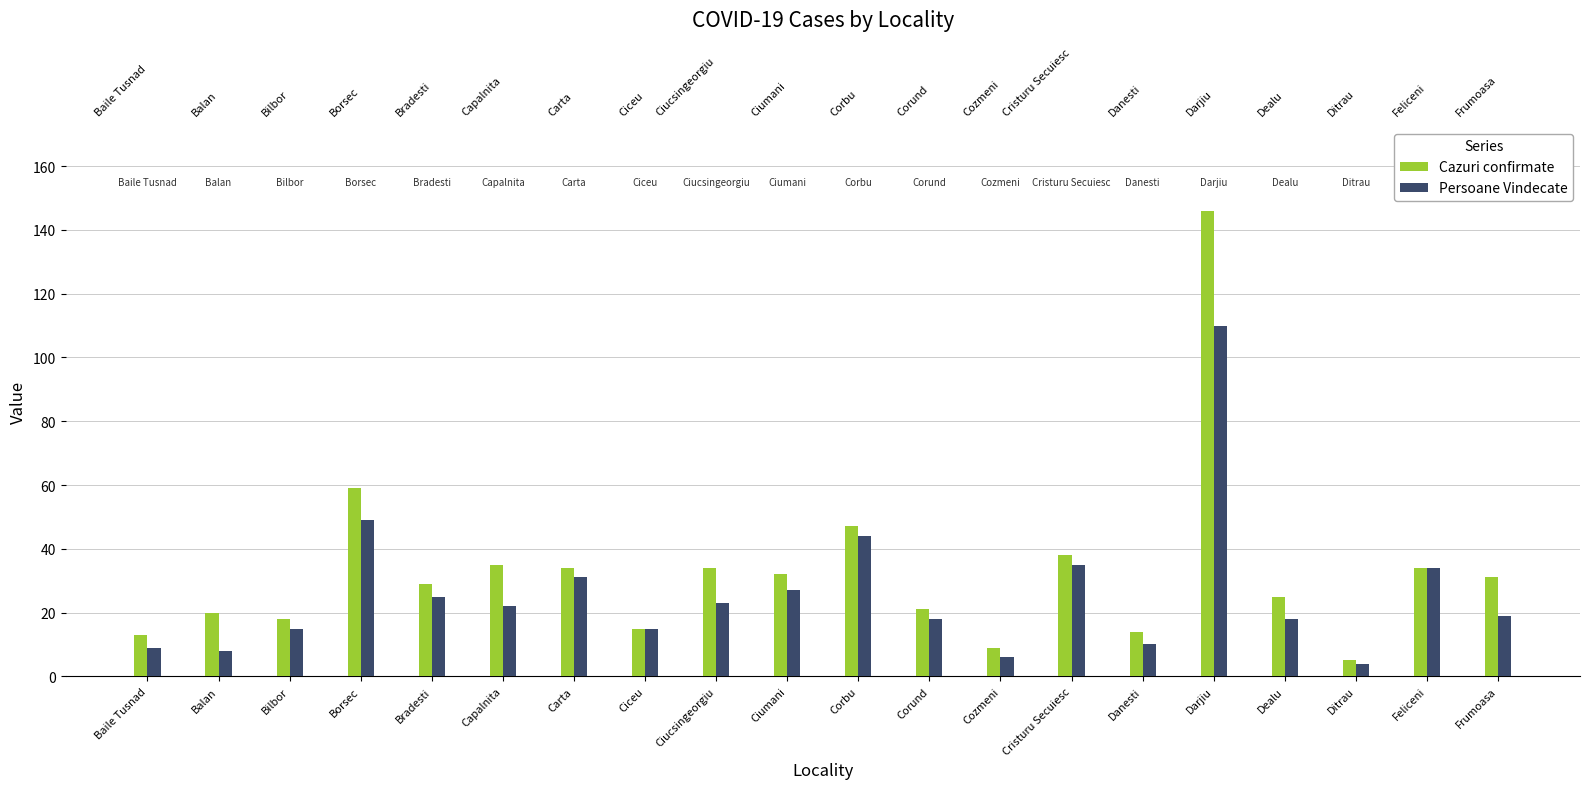

What is the label of the 6th bar from the left?

Capalnita